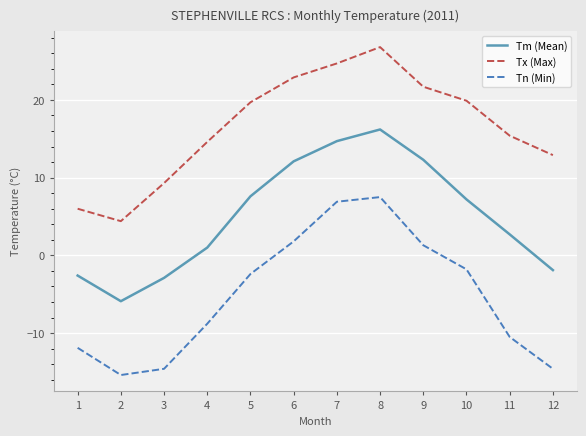

Which series has the largest range (max minus min)?

Tn (Min)